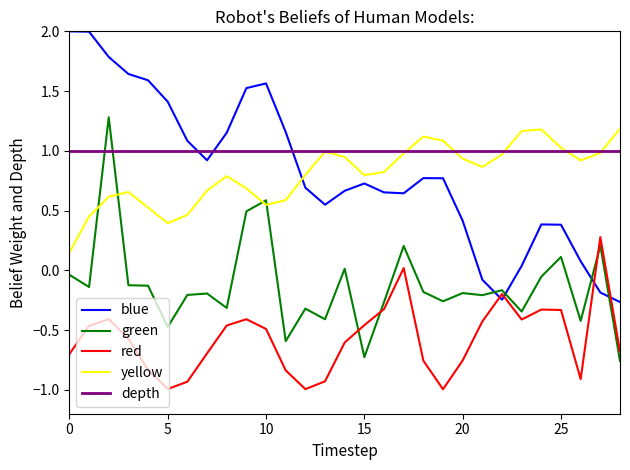

Which series has the largest total across all categories?

depth